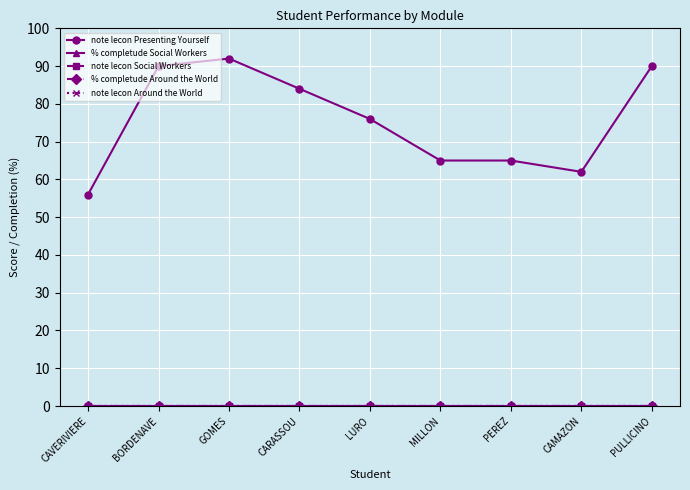

Is this an area chart (filled region under the line)?

No